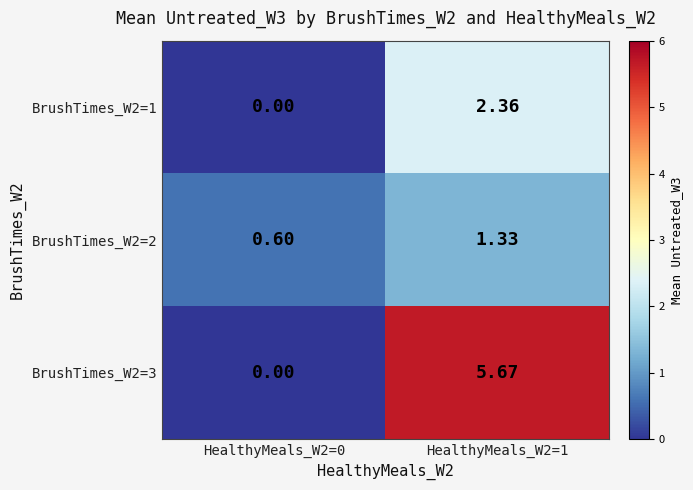

Between HealthyMeals_W2=0 and HealthyMeals_W2=1, which series saw the biggest shift?

BrushTimes_W2=3